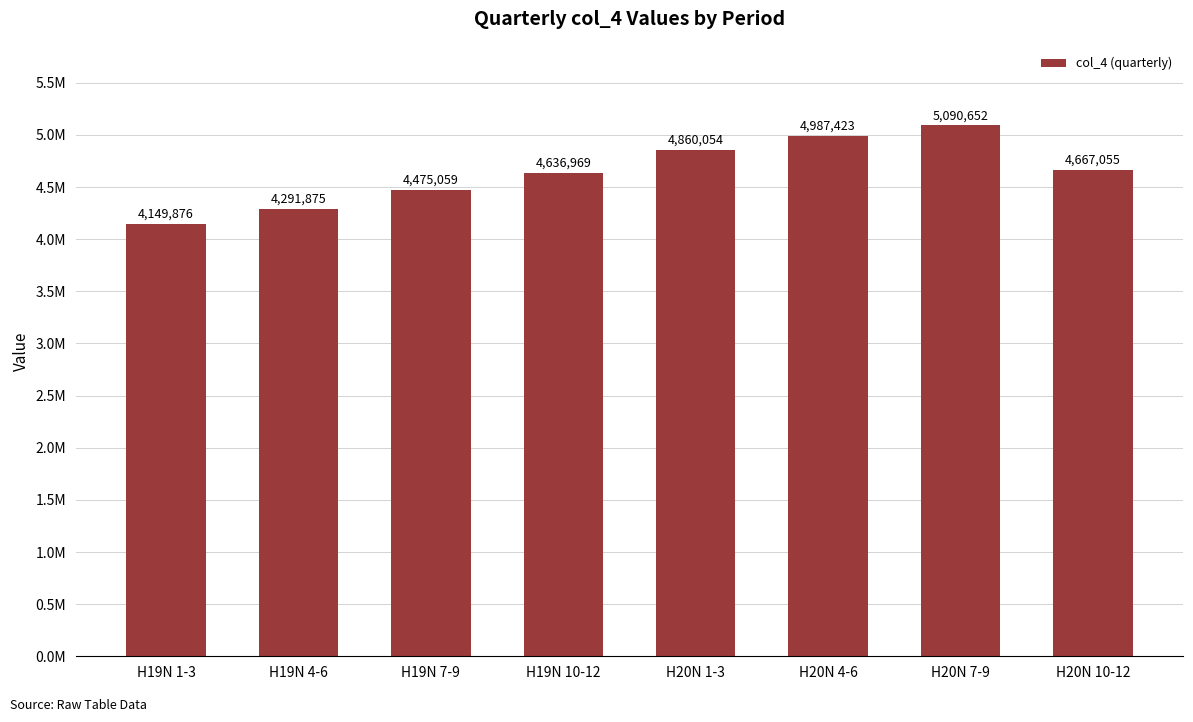

Does the chart contain any negative values?

No